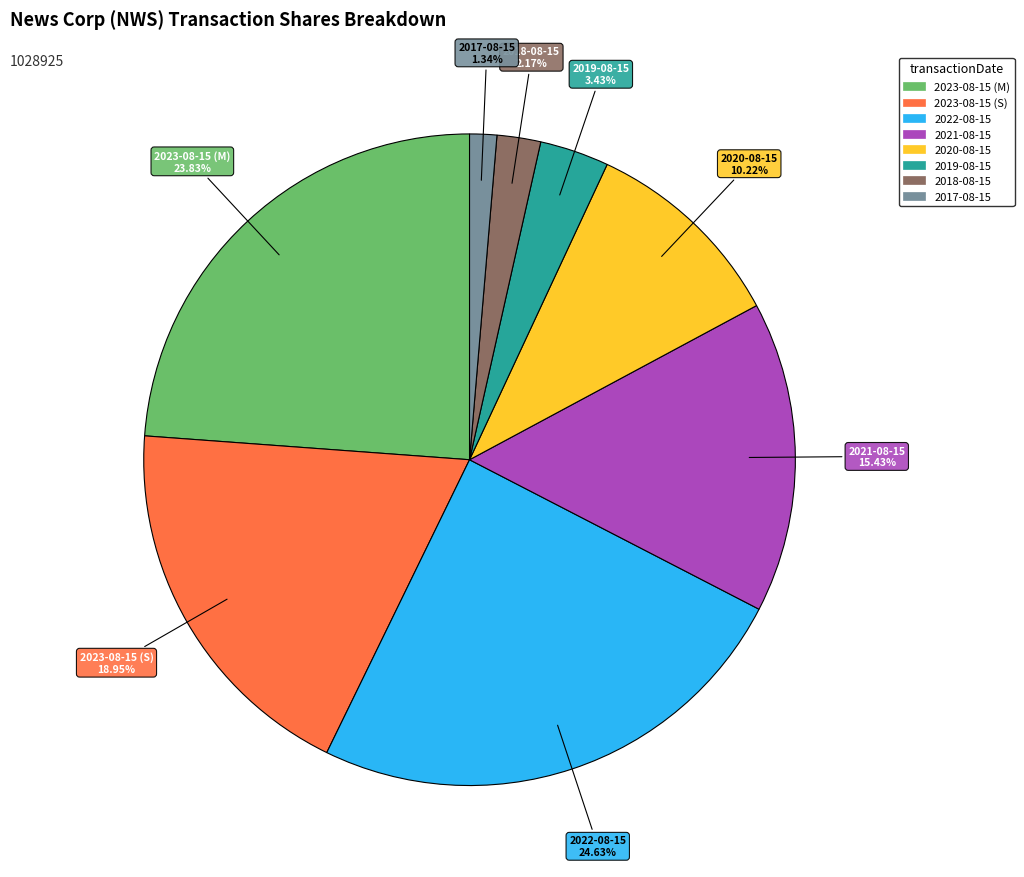

To the nearest percent, what is the difference between the largest and smallest slice percentages?

23%